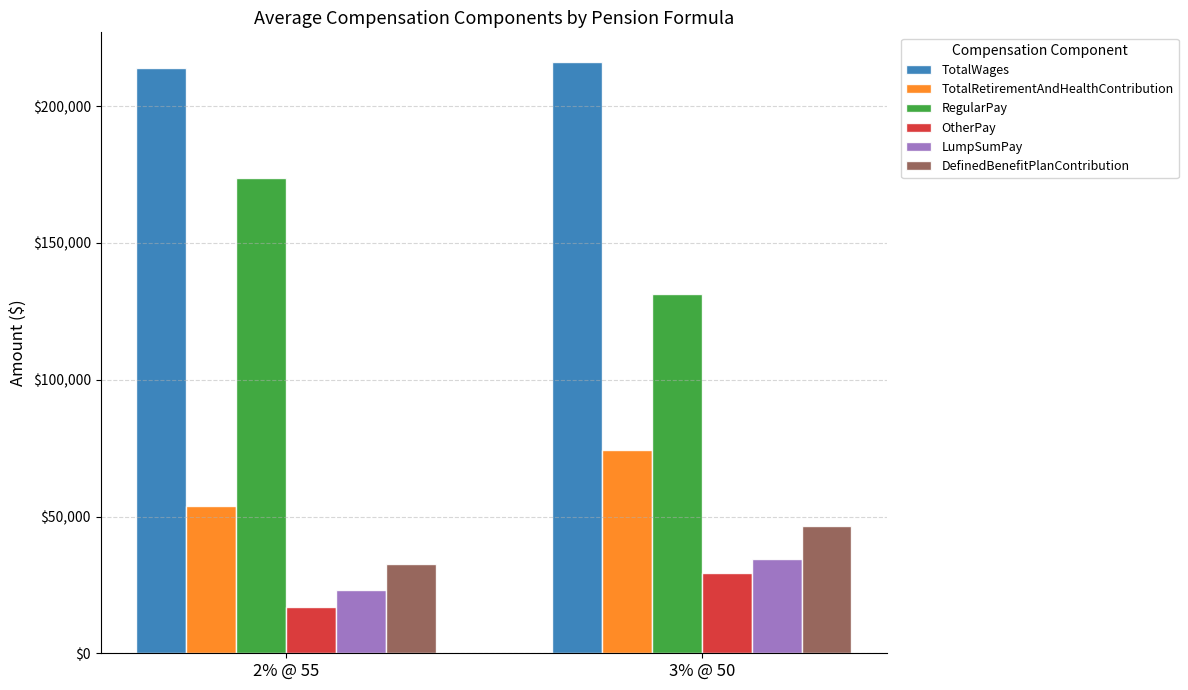

Rank the series at 2% @ 55 from highest to lowest value.

TotalWages, RegularPay, TotalRetirementAndHealthContribution, DefinedBenefitPlanContribution, LumpSumPay, OtherPay